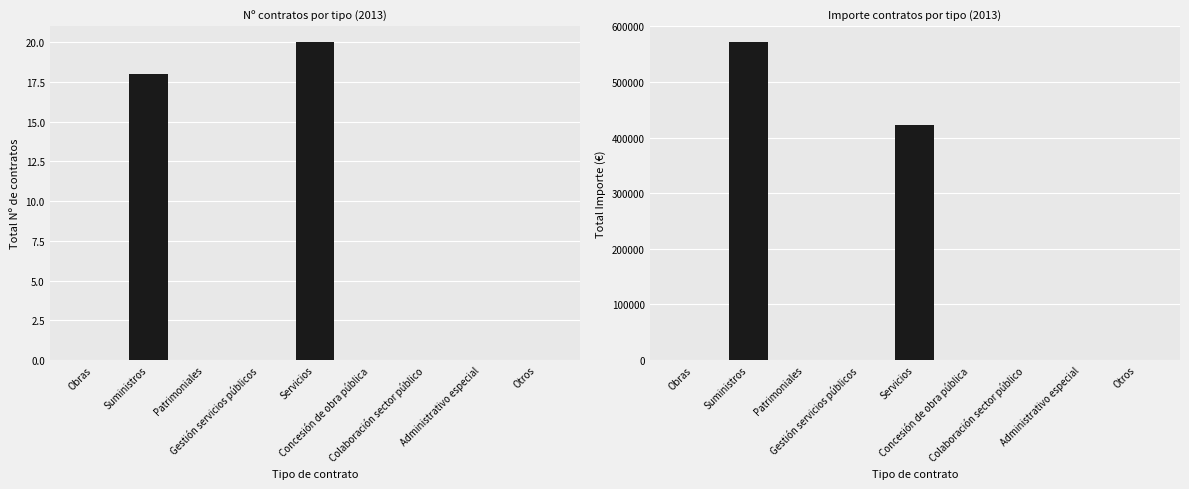

Where is Total Nº nearest to the value 10?

Suministros